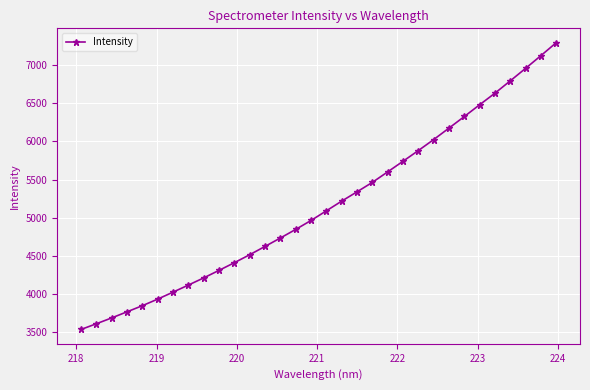

Count the number of values greater than 5090.

16